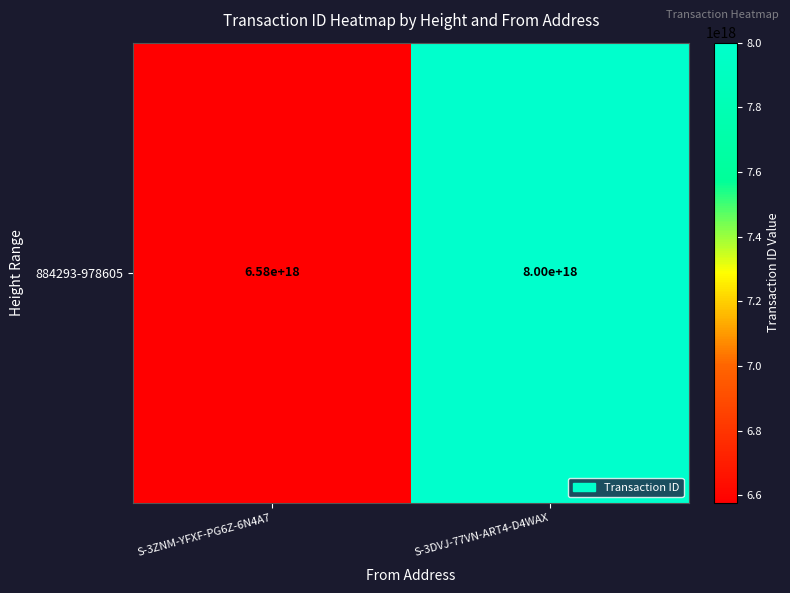

What is the average value?

7288739858574336000